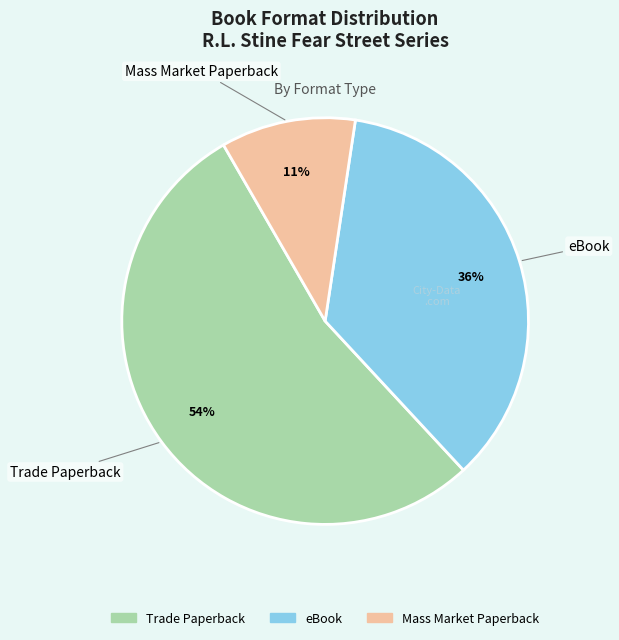

Is there a majority slice in this chart?

Yes